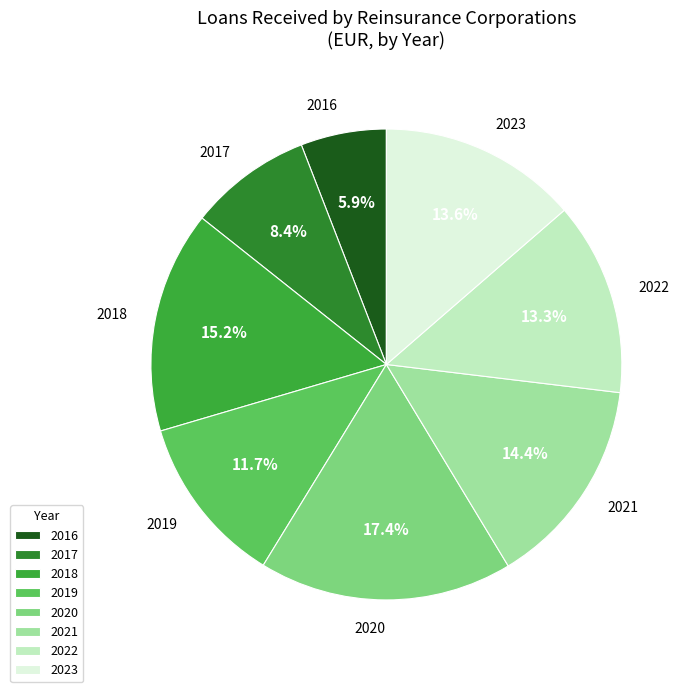

What is the ratio of the value at 2018 to the value at 2023?

1.1